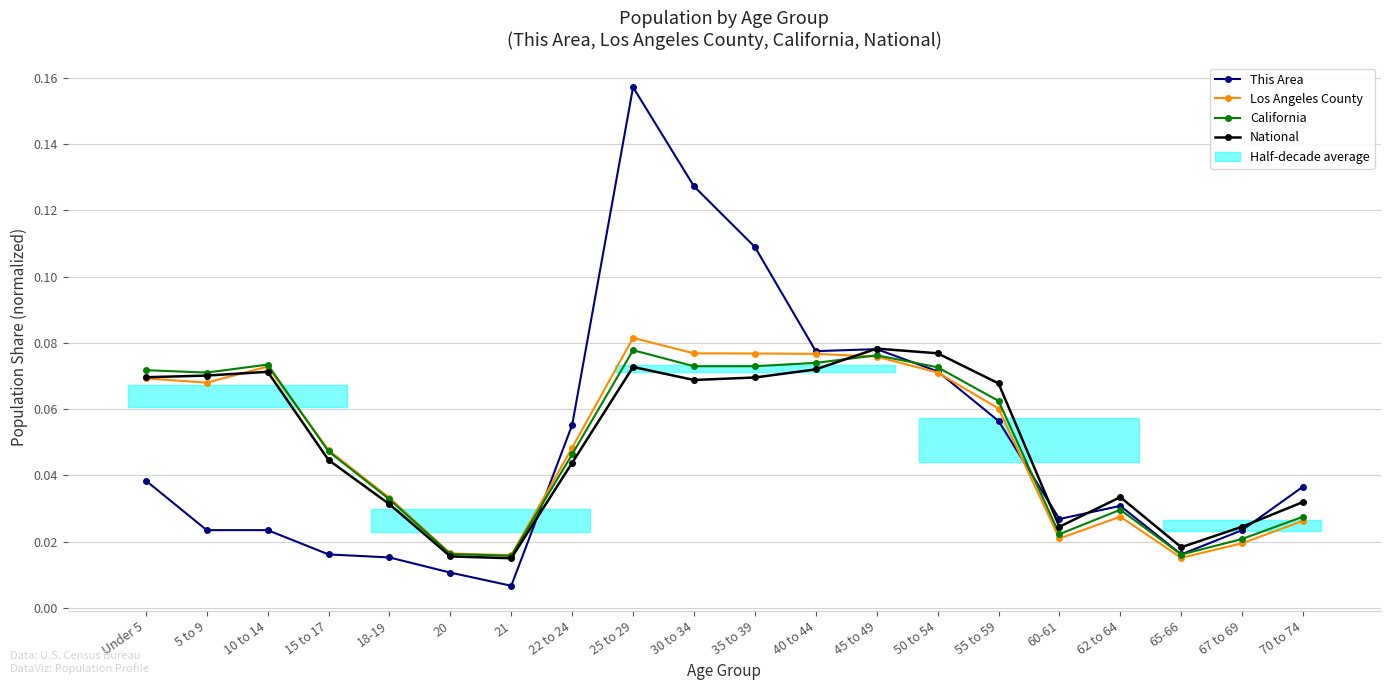

Between 22 to 24 and 62 to 64, which series saw the biggest shift?

This Area